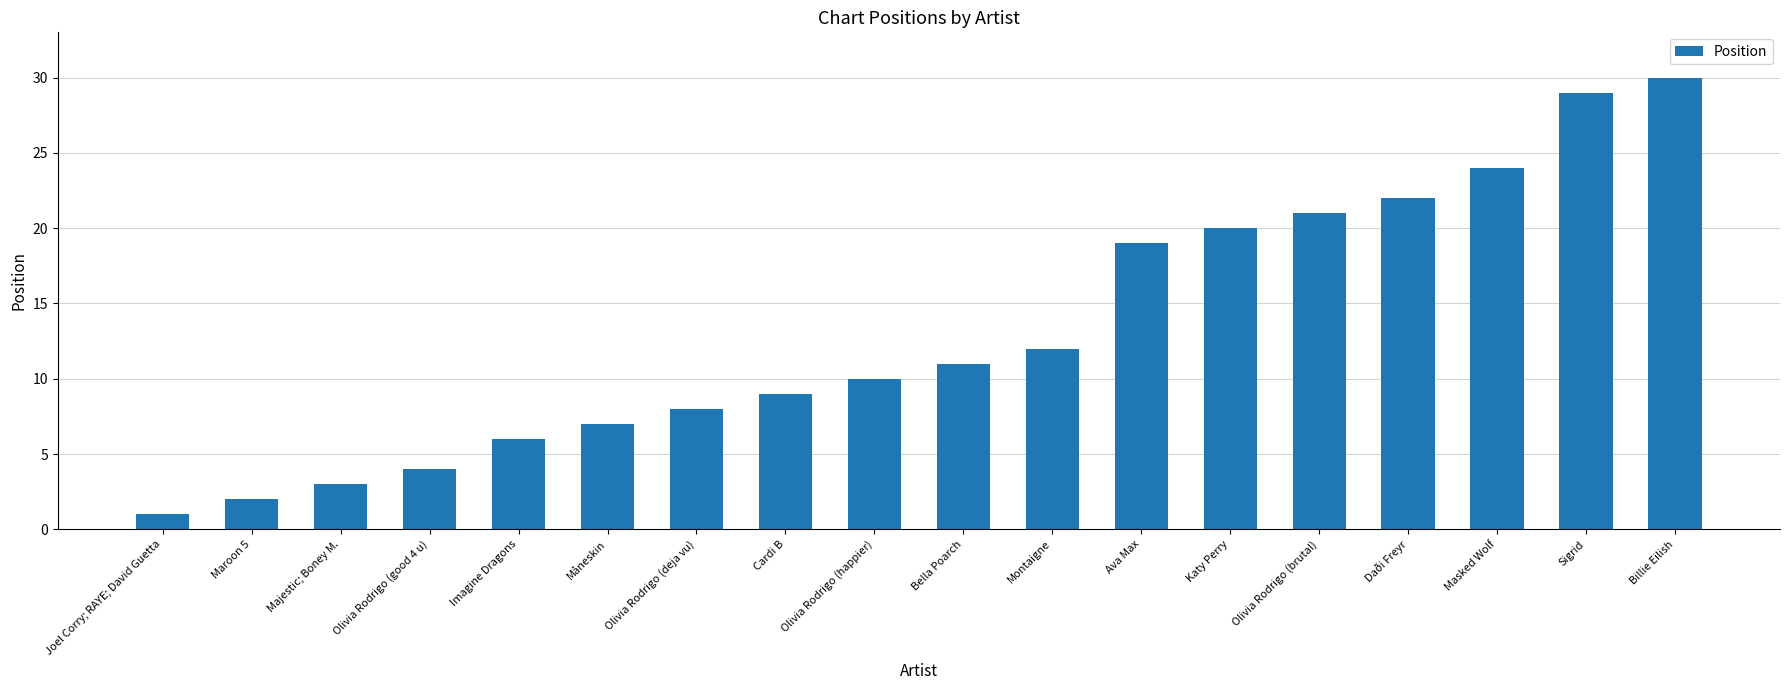

What is the label of the 8th bar from the right?

Montaigne